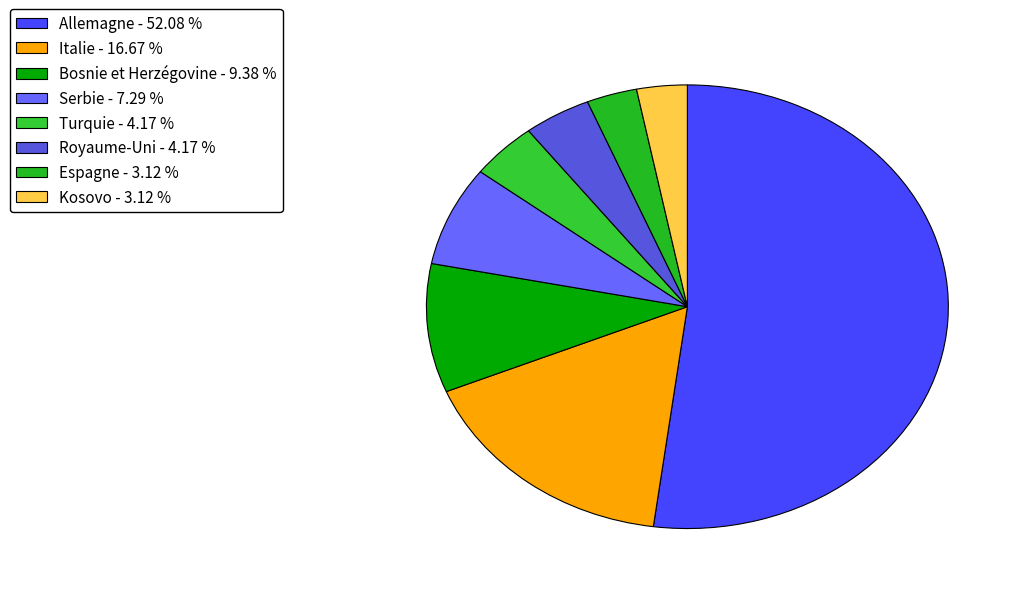

Which category has the biggest portion of the pie?

Allemagne - 52.08 %